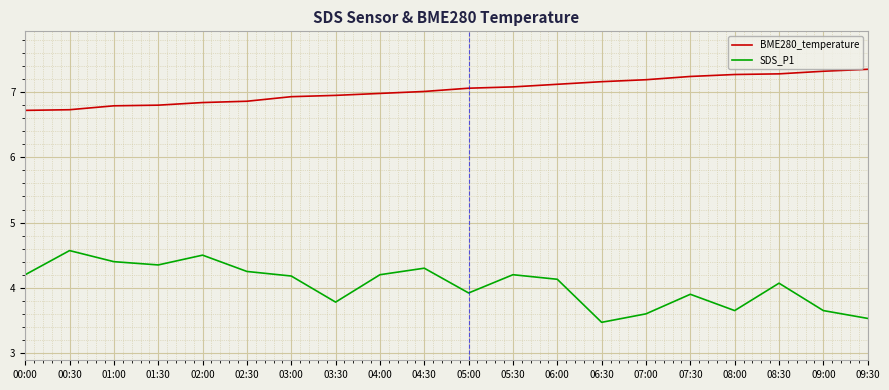

True or false: SDS_P1 and BME280_temperature intersect in this chart.

False